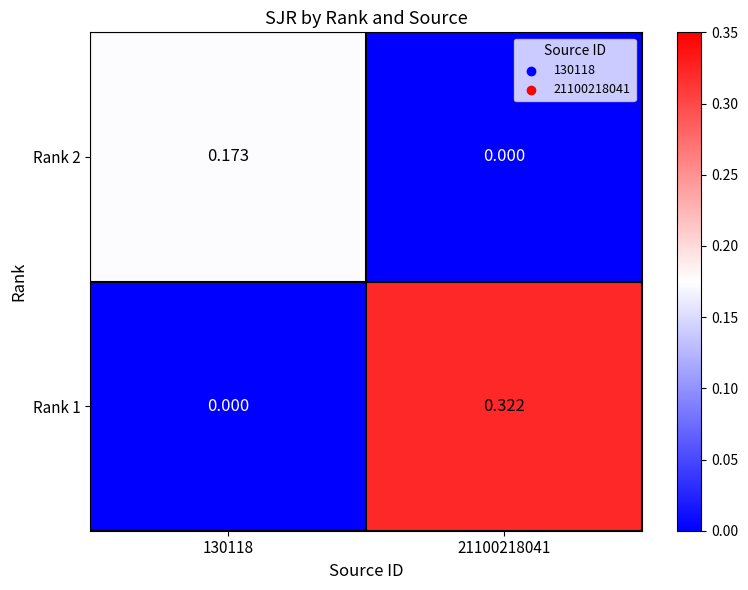

Reading right to left, what are all the values shown in this chart?

Rank 2: 21100218041=0.0	130118=0.2
Rank 1: 21100218041=0.3	130118=0.0